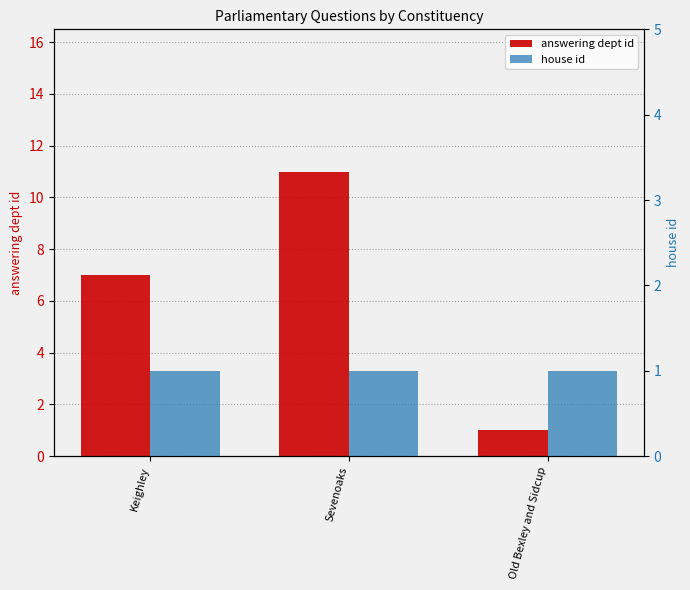

Rank the categories by answering dept id value from lowest to highest.

Old Bexley and Sidcup, Keighley, Sevenoaks